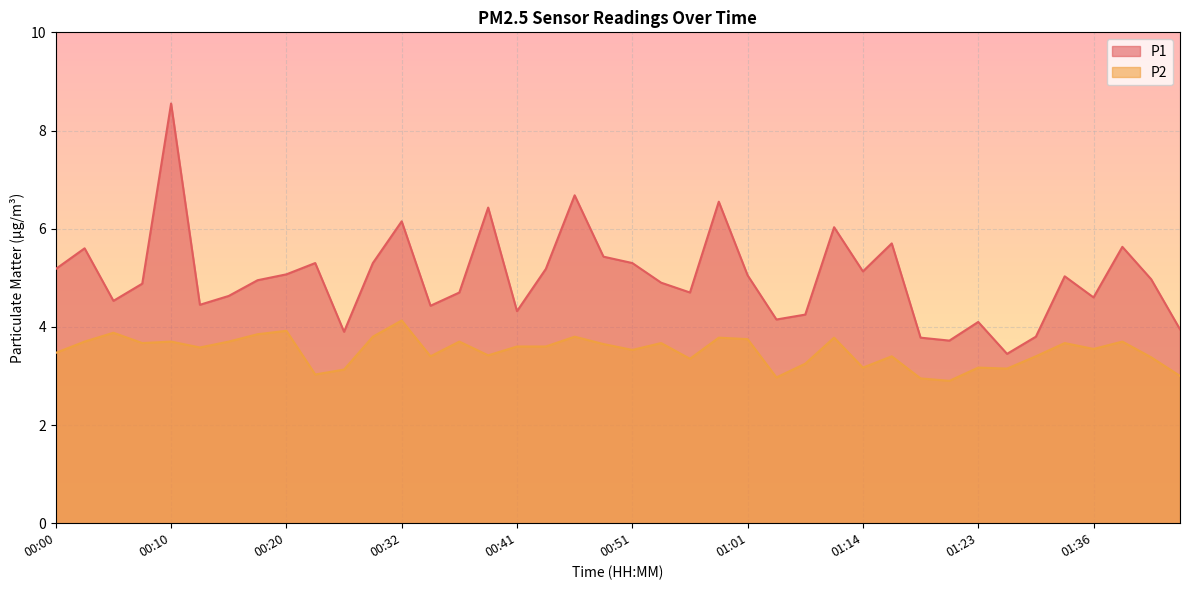

Rank the series at 00:46 from highest to lowest value.

P1, P2